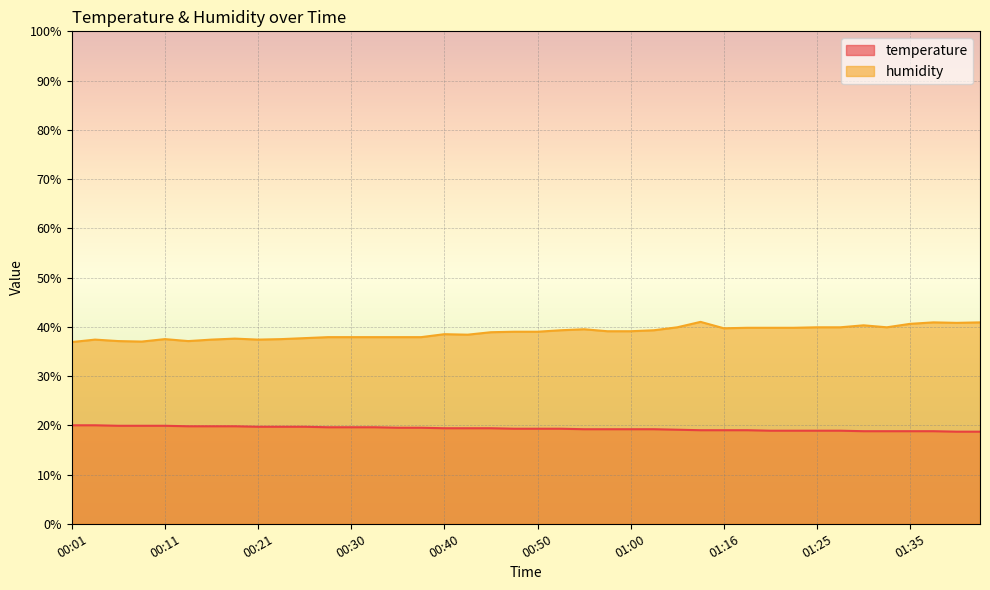

True or false: humidity and temperature intersect in this chart.

False